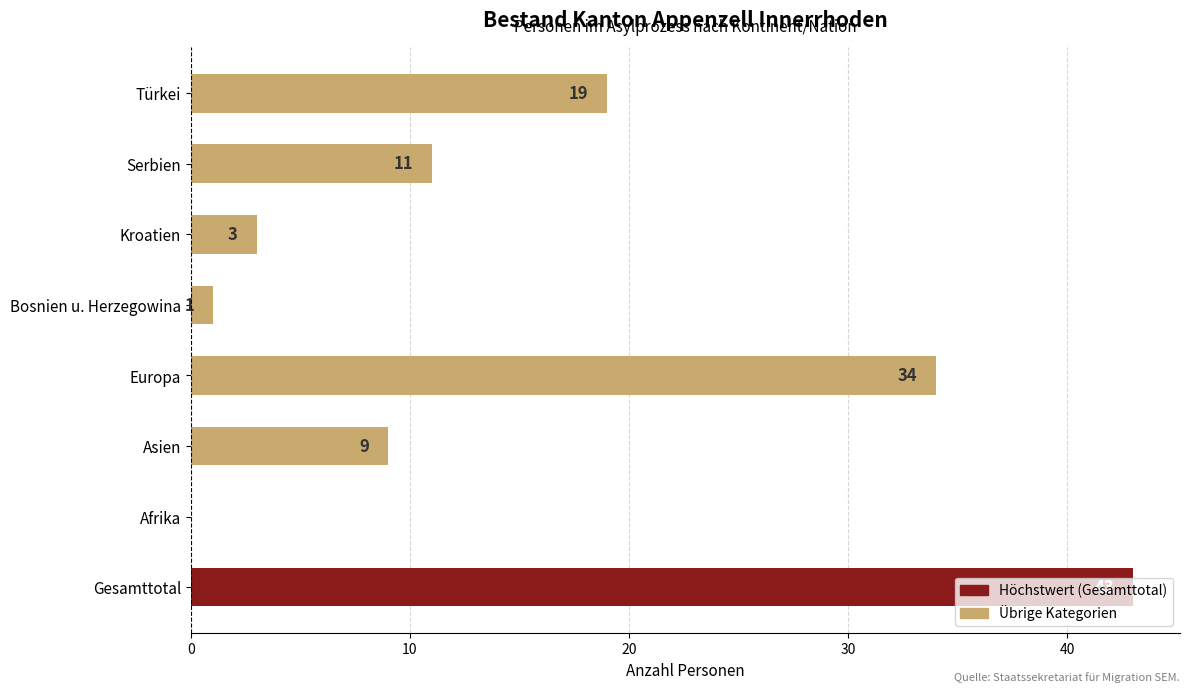

How many values are above zero?

7